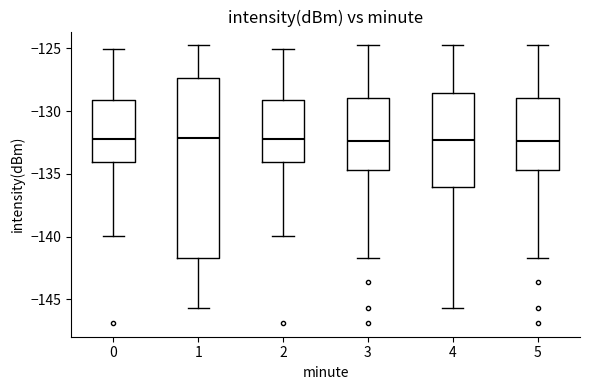

Comparing the boxes themselves (not the whiskers), which one is the tallest?

1